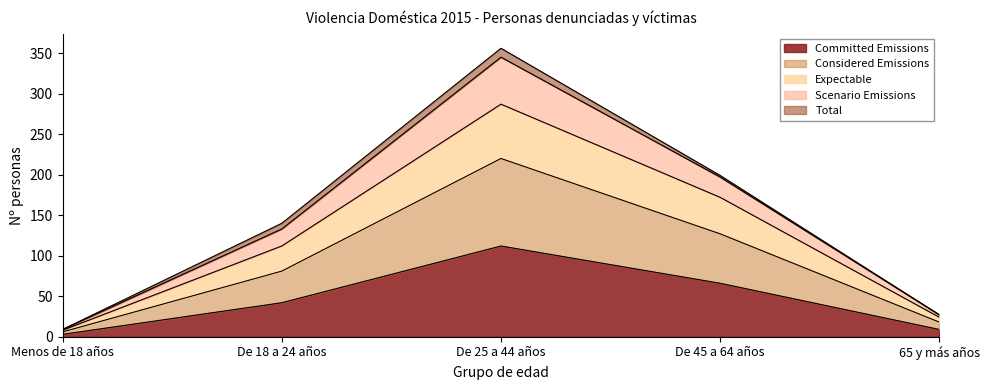

What position from the left is De 45 a 64 años?

4